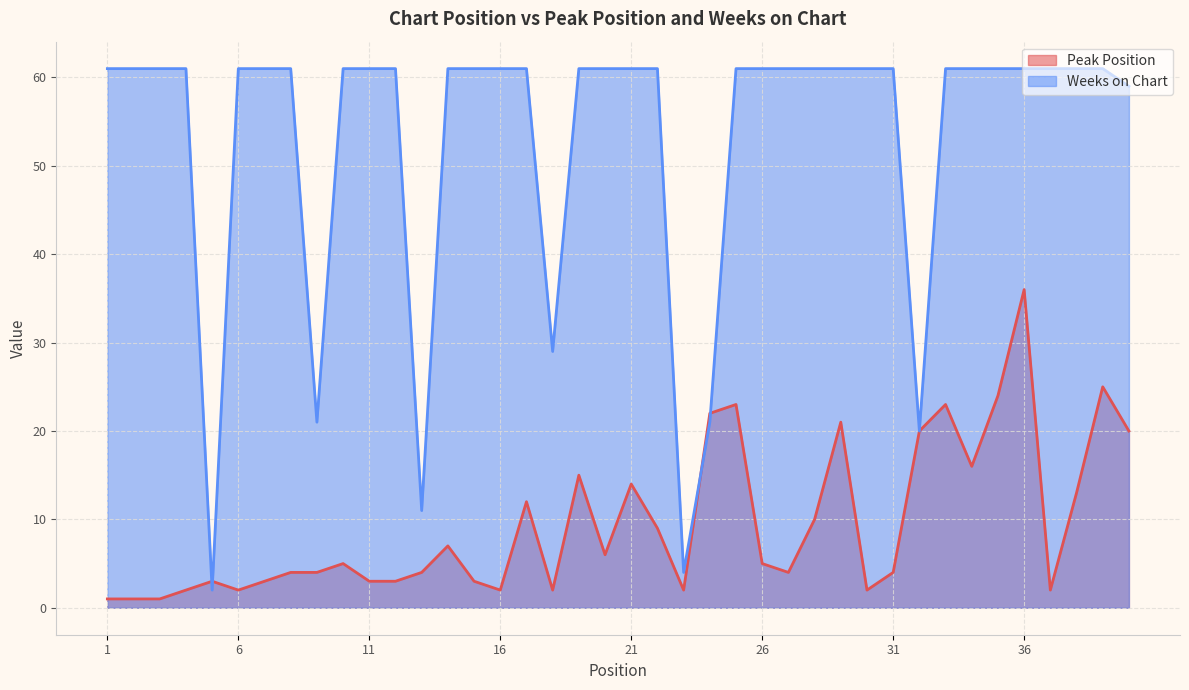

Where do Peak Position and Weeks on Chart first cross each other?

4 and 5